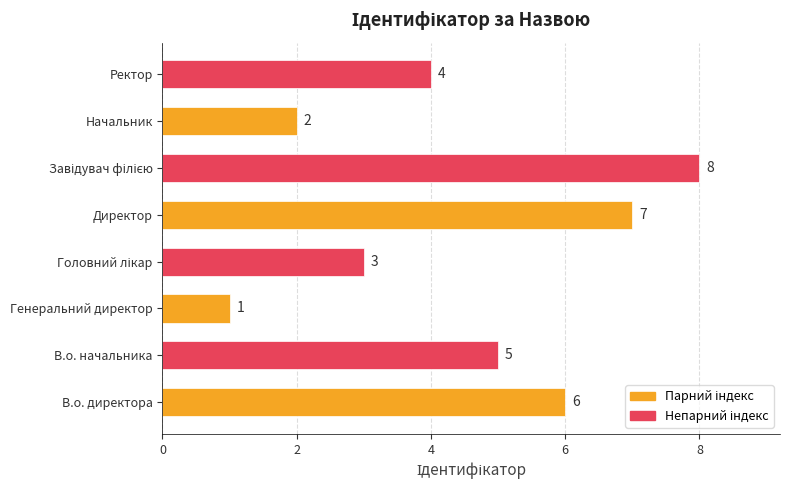

What is the change in value from Генеральний директор to Ректор?

+3